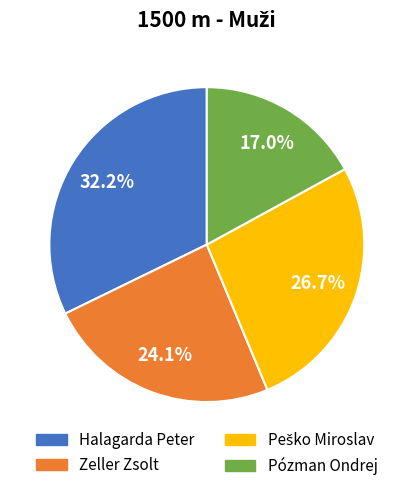

To the nearest percent, what is the difference between the Zeller Zsolt and Halagarda Peter slice percentages?

8%